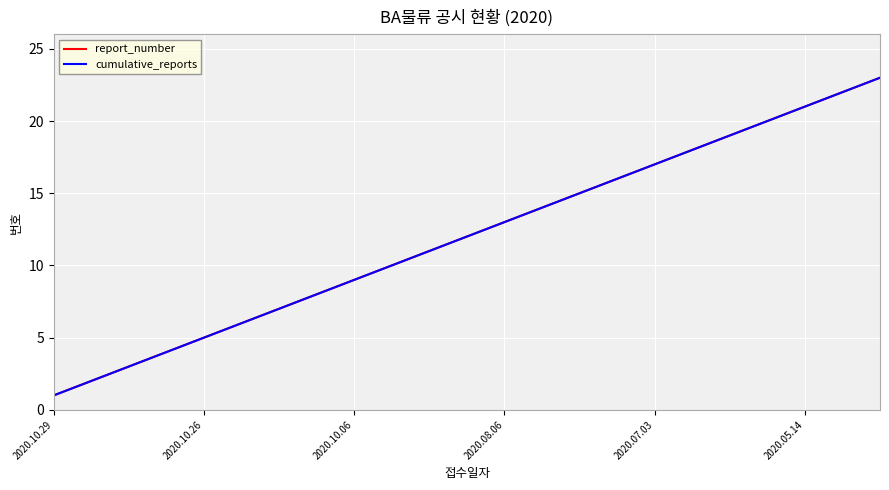

Does the chart have visible grid lines?

Yes